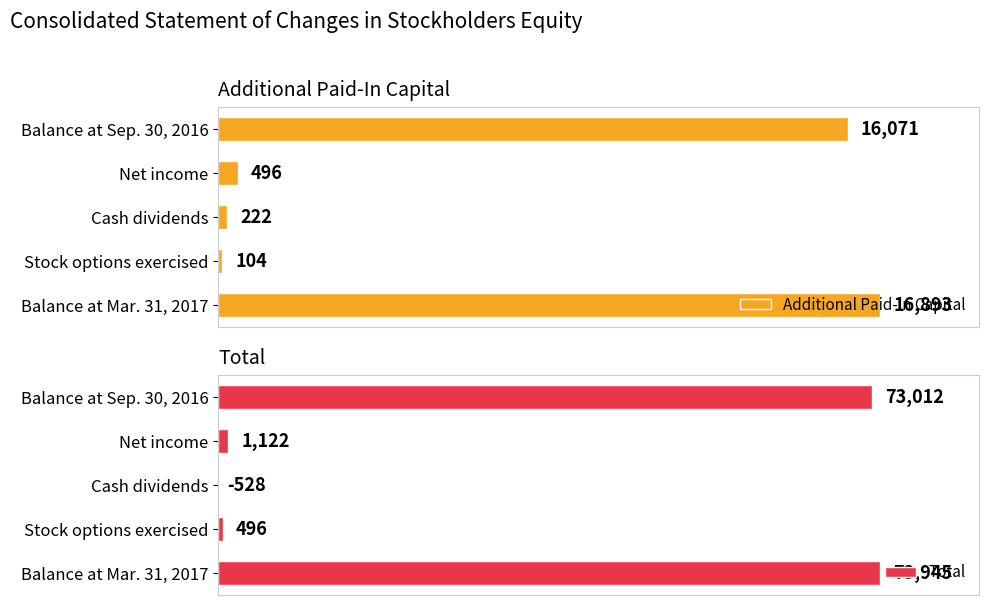

How many bars are there in each group?

2